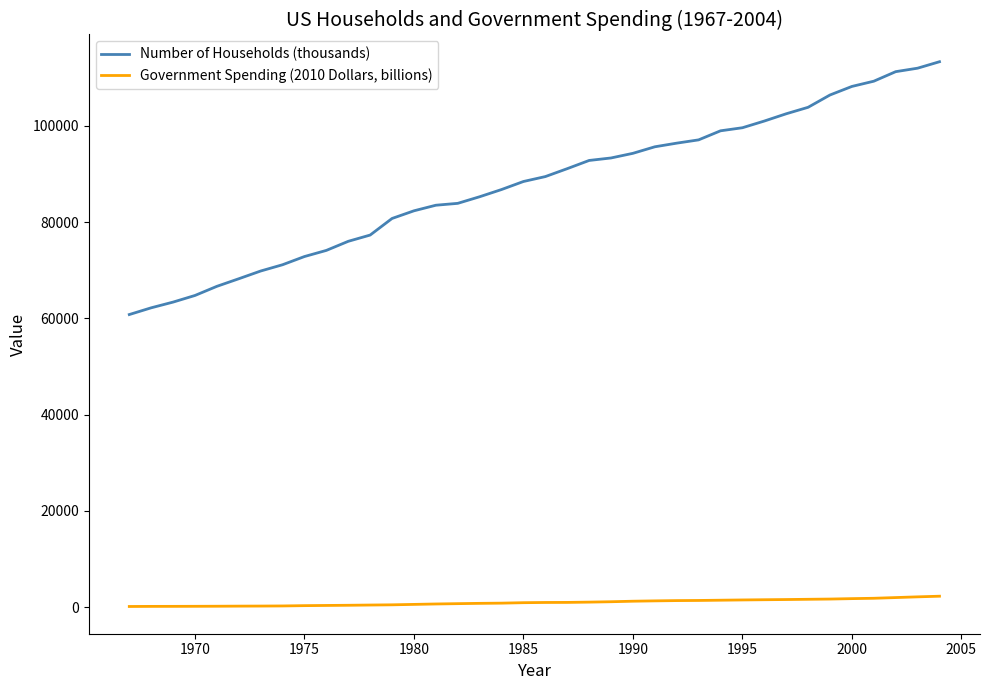

Which series has the largest range (max minus min)?

Number of Households (thousands)